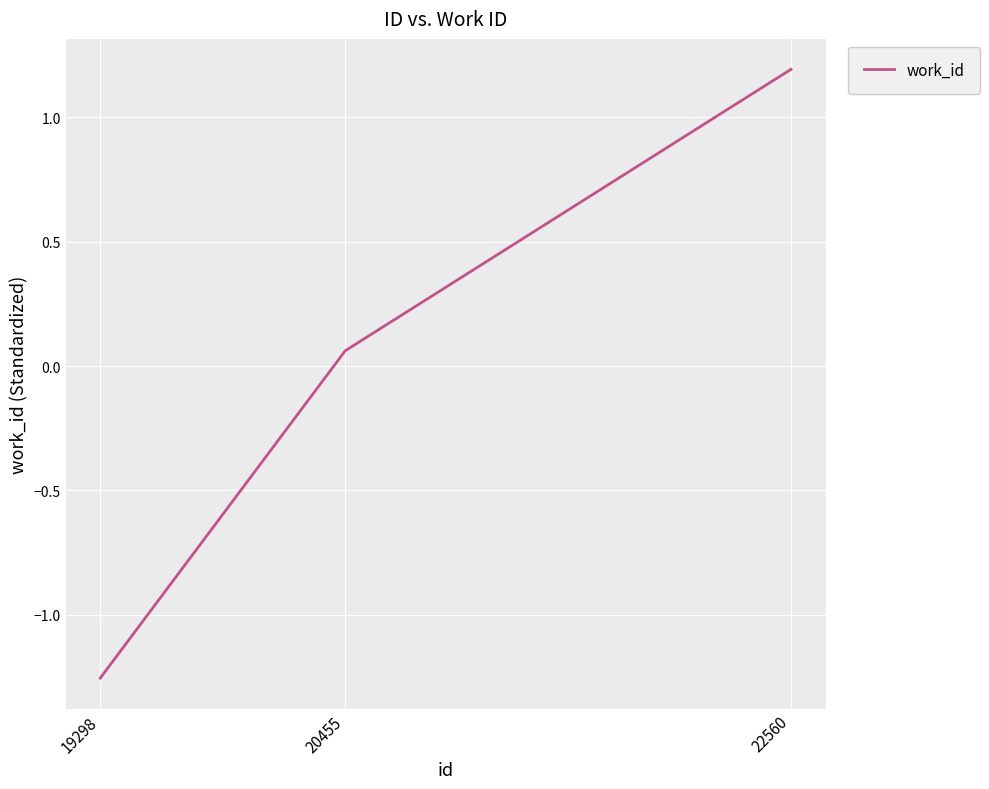

What is the difference between the maximum and second lowest values?

1.1